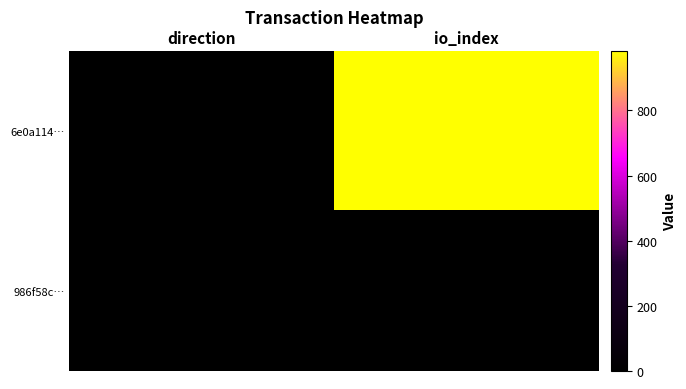

Which category has the lowest value across all series?

direction